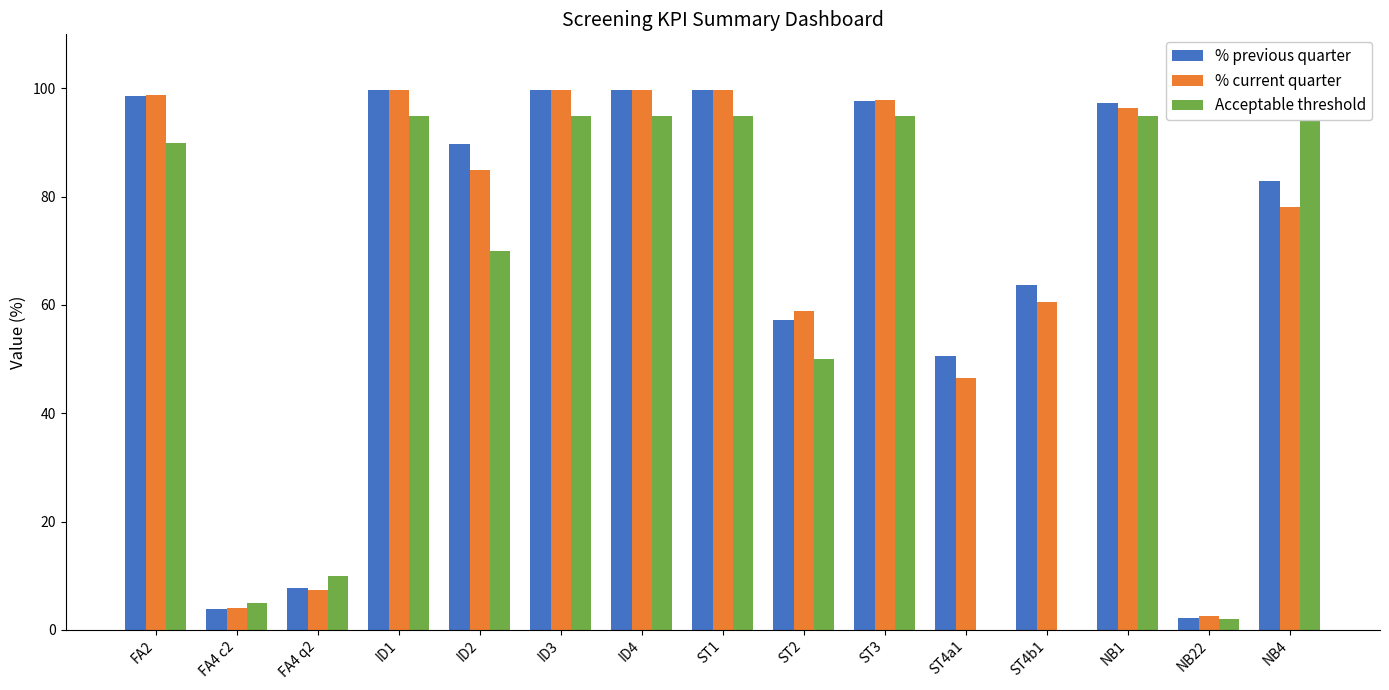

How many values in Acceptable threshold are above zero?

13